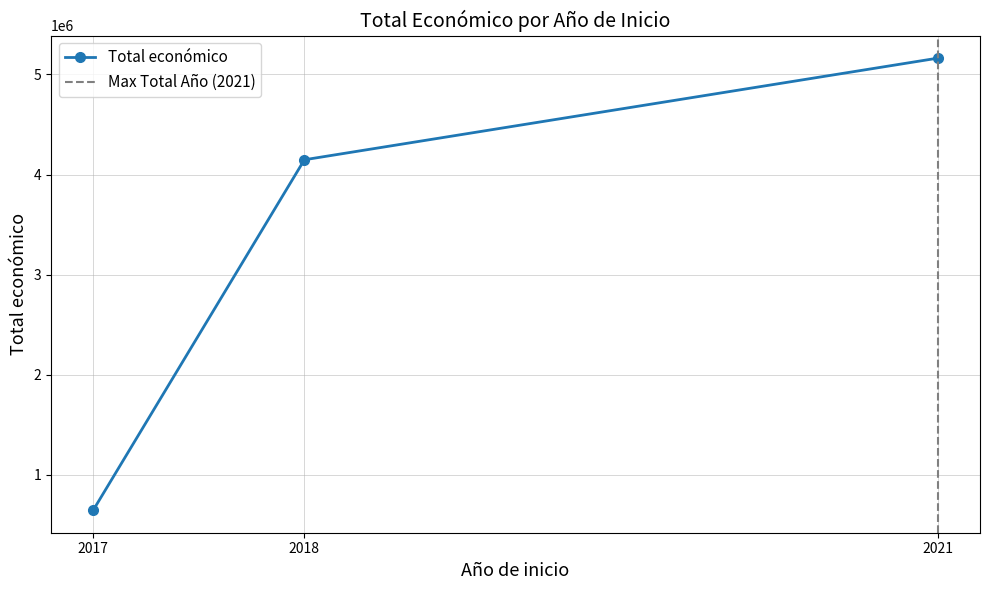

What is the value of the Total económico point at the 1st from the left?

644817